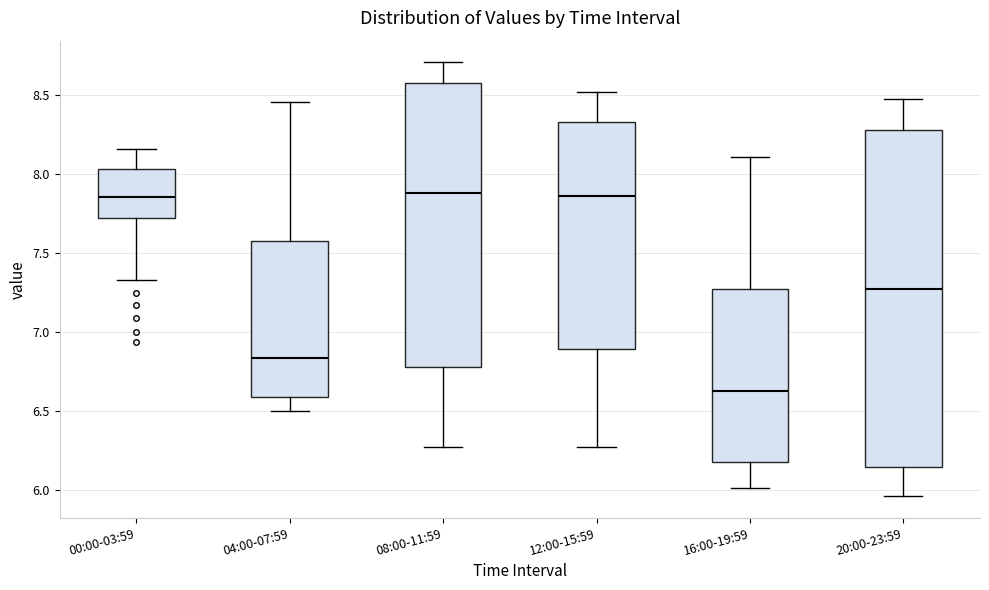

Where does the lower whisker of the box for 12:00-15:59 end on the y-axis? The values are not printed on the chart, so give them approximately, as read against the axis.

6.25